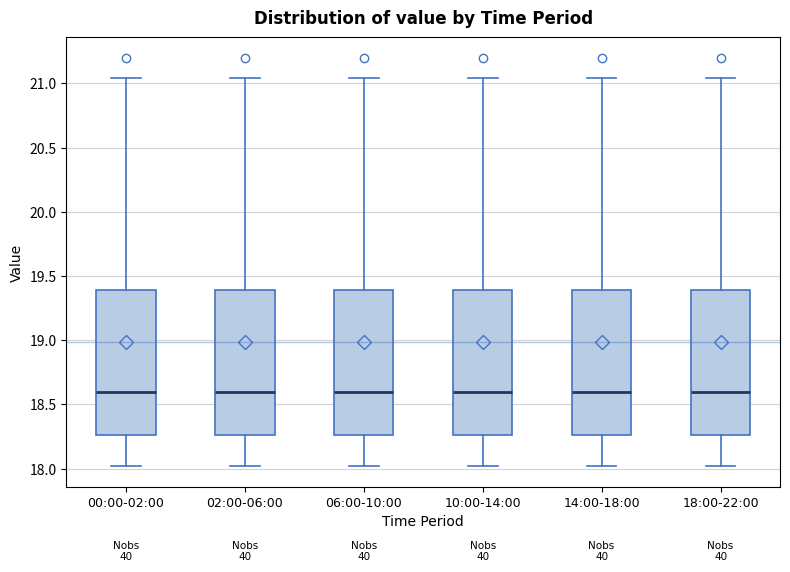

Reading left to right, transcribe this box plot: for each box, give where its median line is, the range the box spans, and where its two whiskers end, as read against the y-axis. The values are not printed on the chart, so give them approximately, as read against the axis.

00:00-02:00: median 18.60, box 18.25 to 19.40, whiskers 18.00 to 21.05
02:00-06:00: median 18.60, box 18.25 to 19.40, whiskers 18.00 to 21.05
06:00-10:00: median 18.60, box 18.25 to 19.40, whiskers 18.00 to 21.05
10:00-14:00: median 18.60, box 18.25 to 19.40, whiskers 18.00 to 21.05
14:00-18:00: median 18.60, box 18.25 to 19.40, whiskers 18.00 to 21.05
18:00-22:00: median 18.60, box 18.25 to 19.40, whiskers 18.00 to 21.05